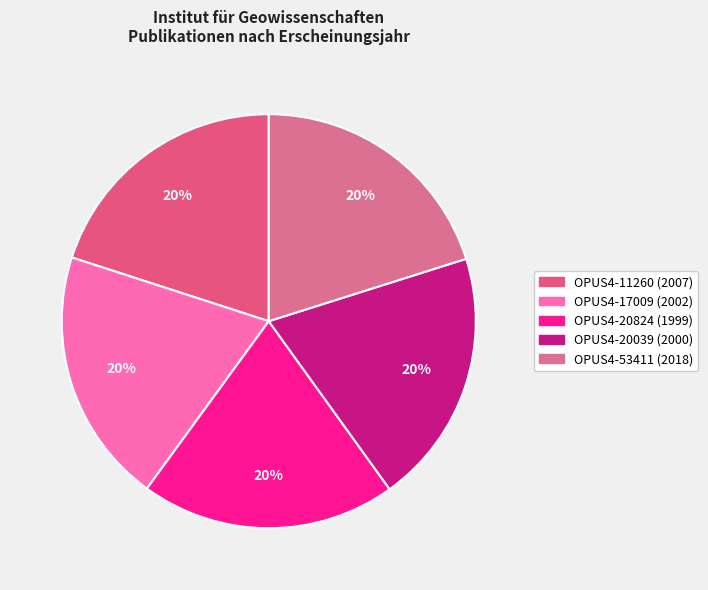

The OPUS4-17009 slice represents 20% of the pie. True or false?

True